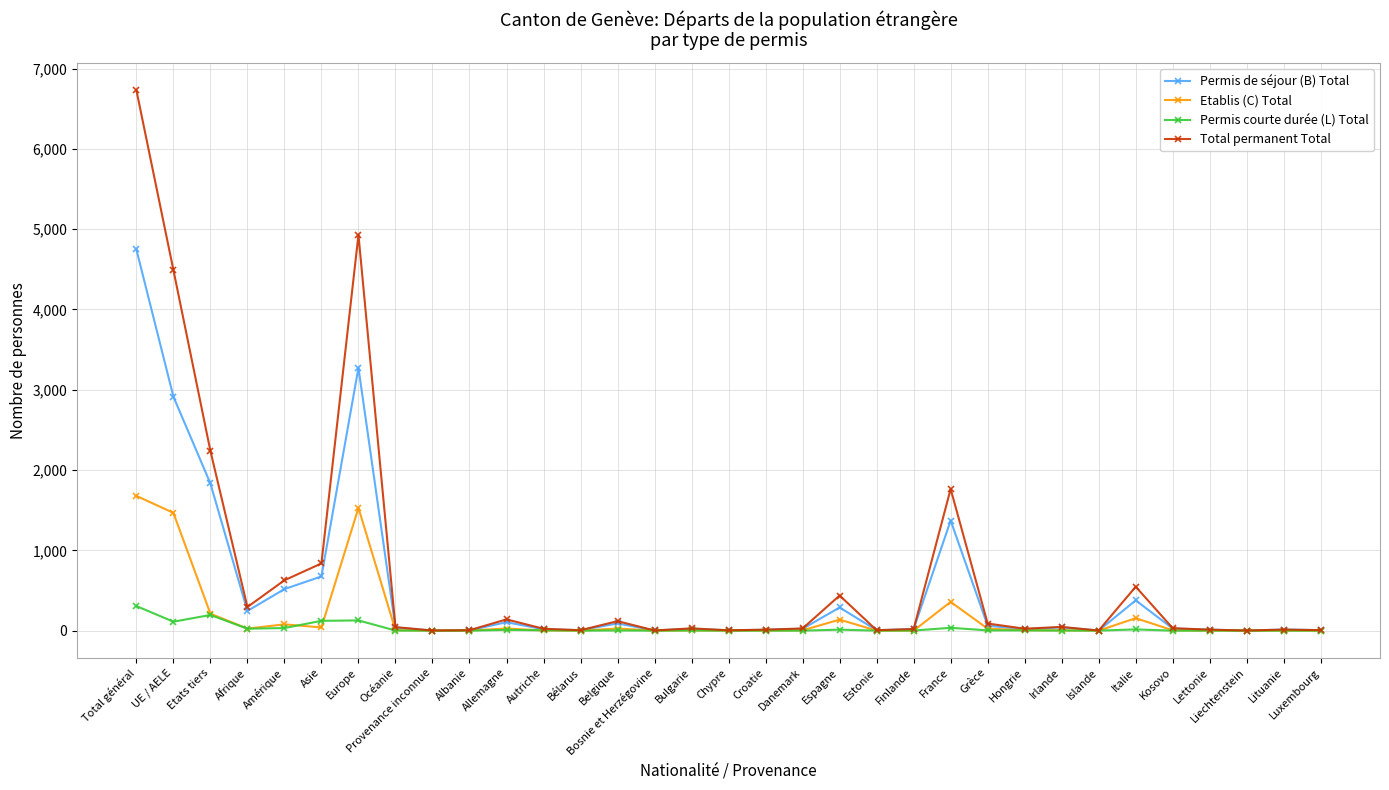

At which label does Permis courte durée (L) Total first exceed 1?

Total général